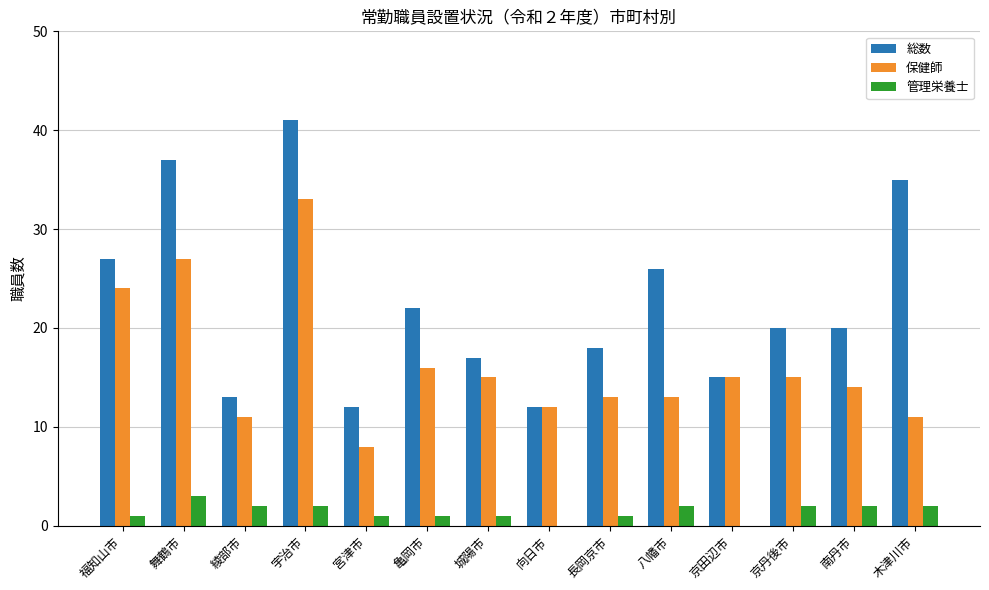

Between 綾部市 and 宮津市, which series saw the biggest shift?

保健師